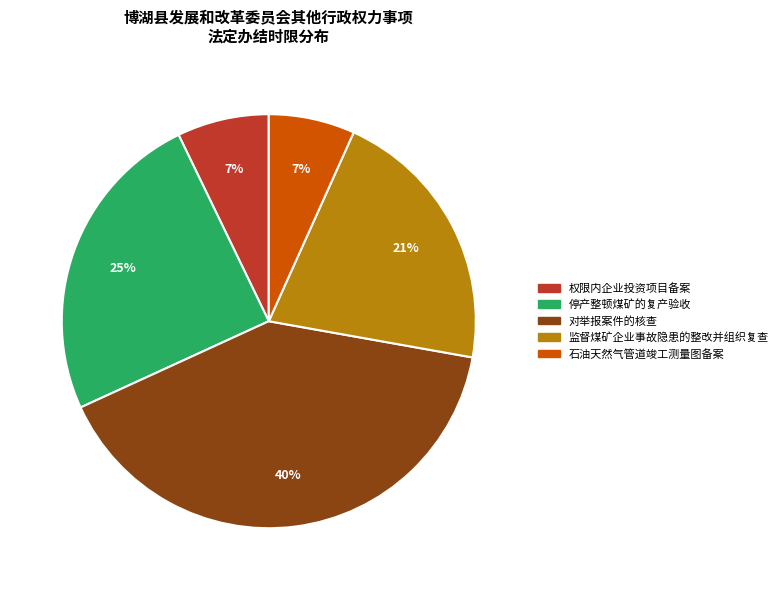

Is there a majority slice in this chart?

No